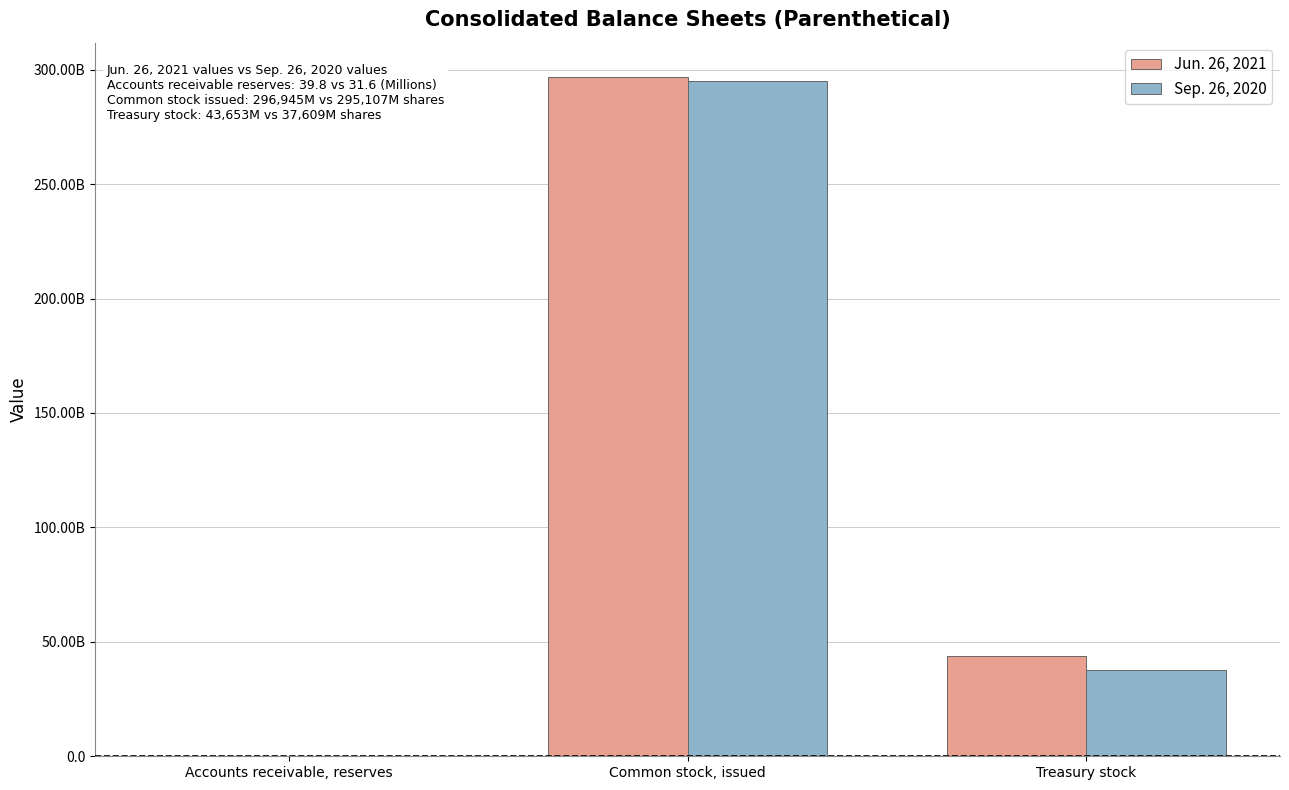

What are all the series names shown in the legend?

Jun. 26, 2021, Sep. 26, 2020